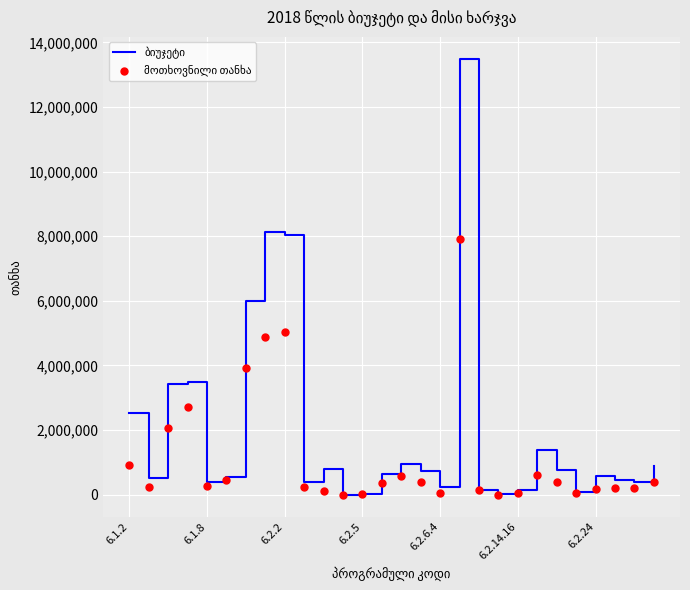

What are all the series names shown in the legend?

ბიუჯეტი, მოთხოვნილი თანხა